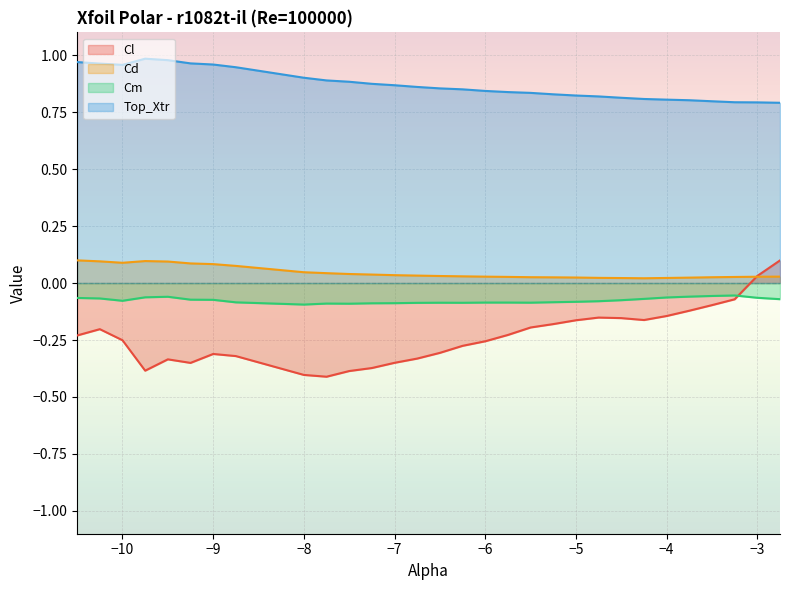

What is the label of the 7th point from the right?

-4.25